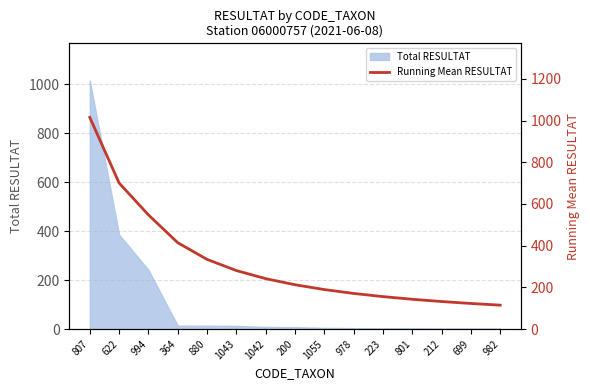

The chart shows a value of 547.7 at 994. True or false?

True